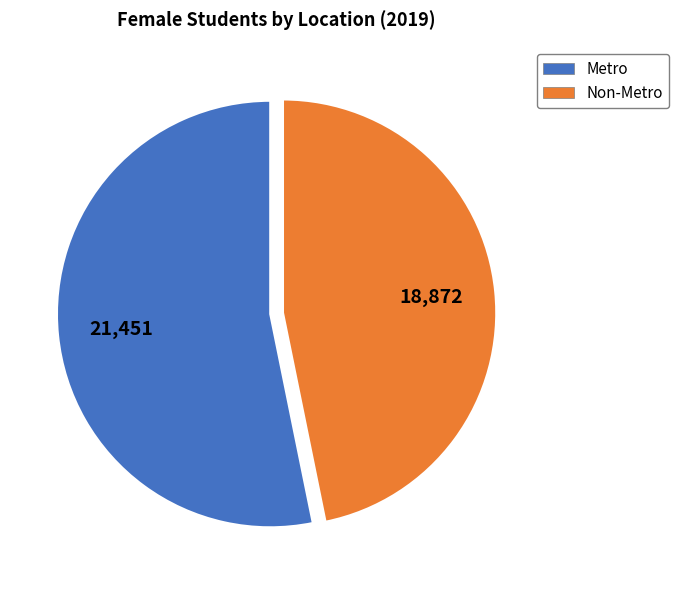

Is there a majority slice in this chart?

Yes